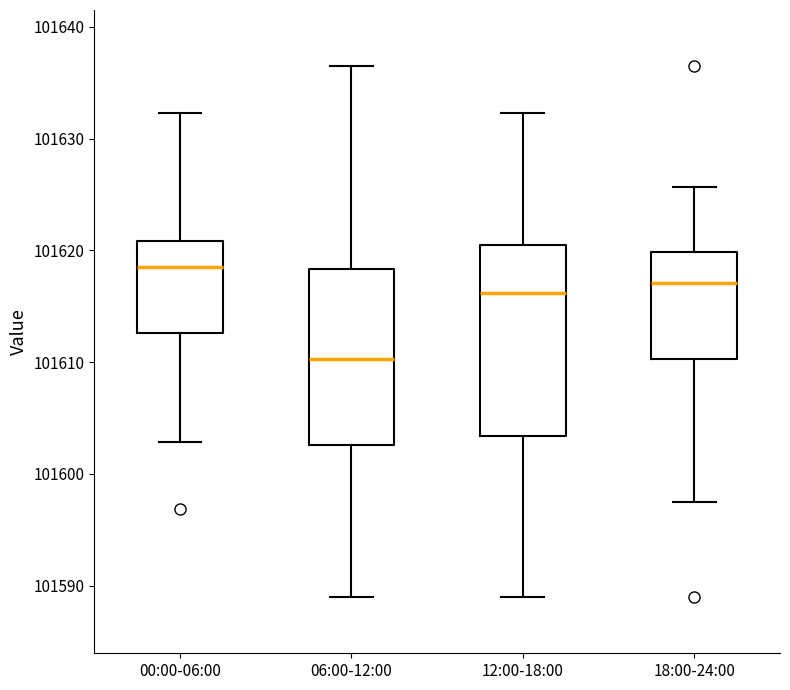

Reading left to right, read every box against the y-axis: the position of its median line, the range the box covers, and the ends of its whiskers. The values are not printed on the chart, so give them approximately, as read against the axis.

00:00-06:00: median 101618, box 101613 to 101621, whiskers 101603 to 101632
06:00-12:00: median 101610, box 101603 to 101618, whiskers 101589 to 101637
12:00-18:00: median 101616, box 101603 to 101620, whiskers 101589 to 101632
18:00-24:00: median 101617, box 101610 to 101620, whiskers 101597 to 101626